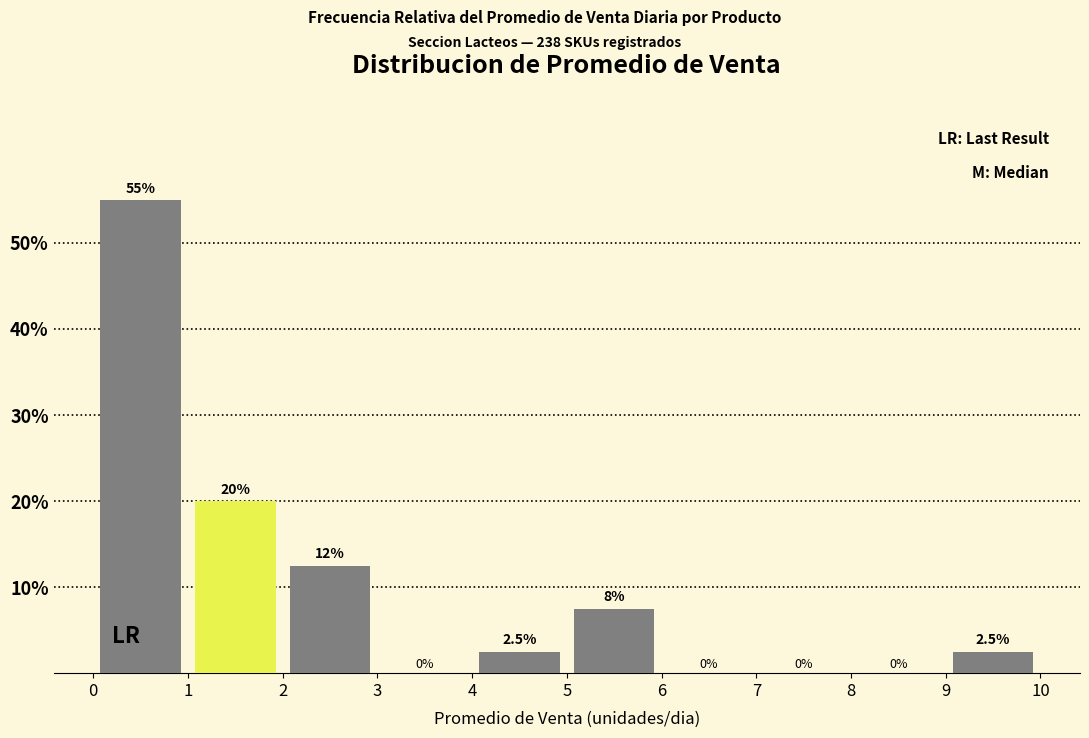

Over which range of the x-axis is the bar tallest?

0 to 1